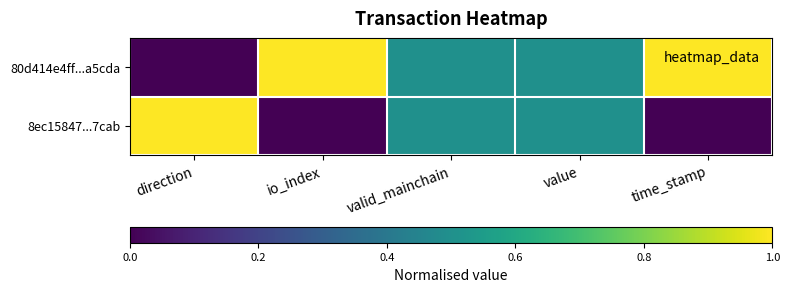

What is the total value across all series at value?

1.0